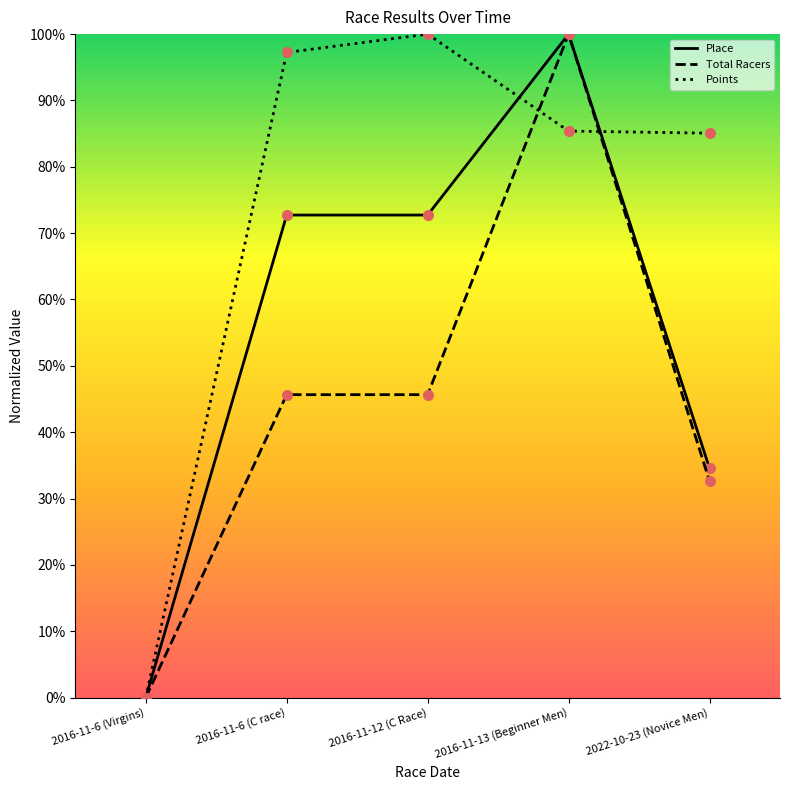

What is the difference between the maximum and minimum values in the Place series?

100.0